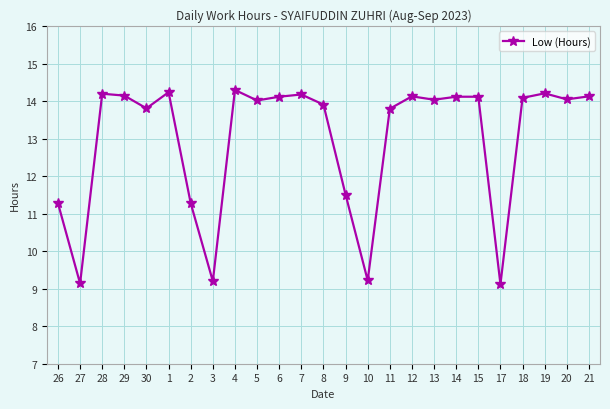

How many interior local valleys (lower than both neighbors) does the data have?

8